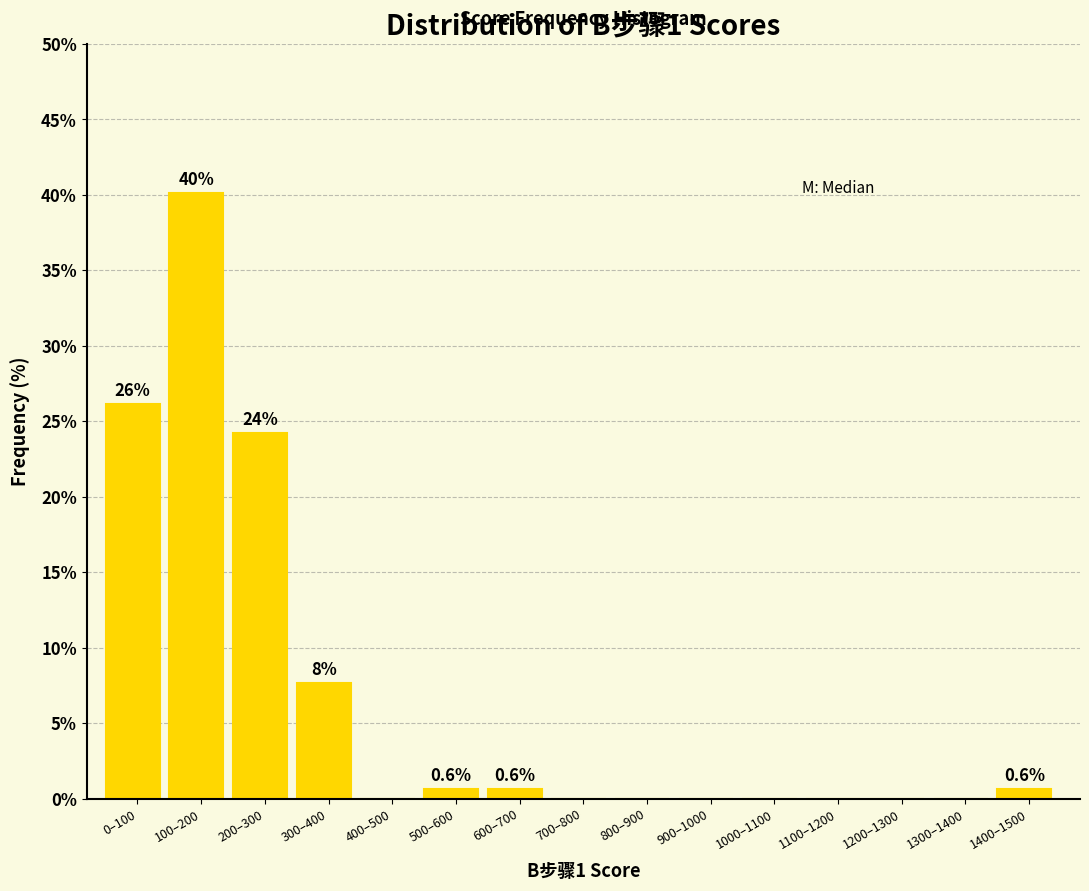

Reading left to right, what are all the values shown in this chart?

0–100=26.1	100–200=40.1	200–300=24.2	300–400=7.6	400–500=0.0	500–600=0.6	600–700=0.6	700–800=0.0	800–900=0.0	900–1000=0.0	1000–1100=0.0	1100–1200=0.0	1200–1300=0.0	1300–1400=0.0	1400–1500=0.6